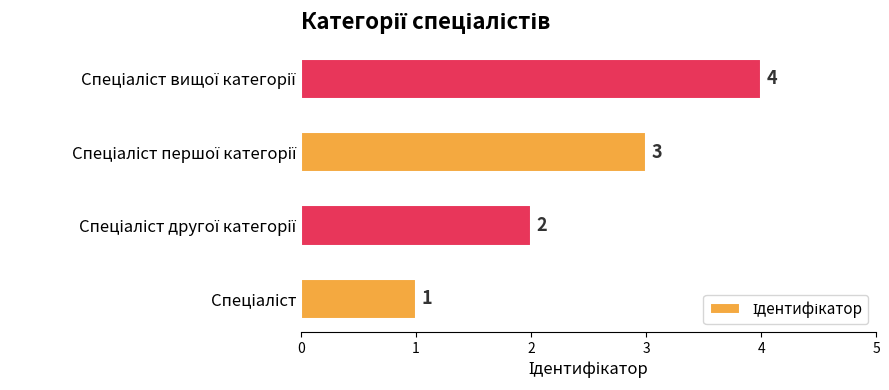

What is the maximum value shown in the chart?

4